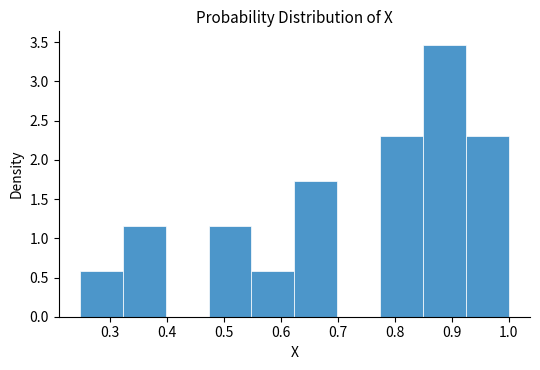

Which range on the x-axis has the tallest bar?

0.85 to 0.92